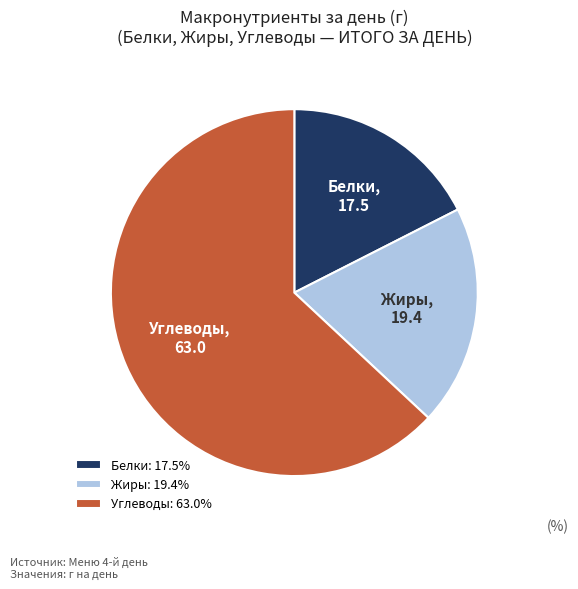

Do Белки and Жиры together represent more than half of the pie?

No